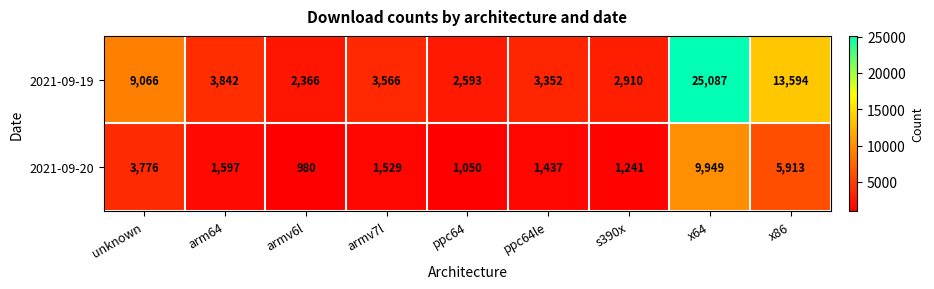

What is the average value of the 2021-09-19 series?

7375